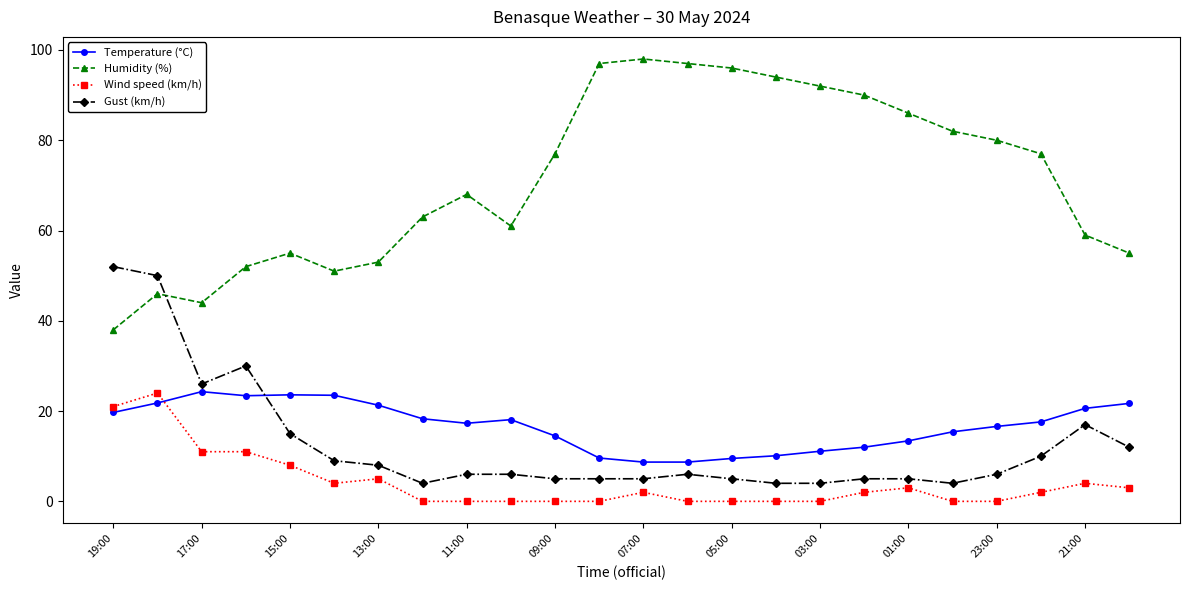

True or false: Wind speed (km/h) has more than 1 points higher than both neighbors.

True